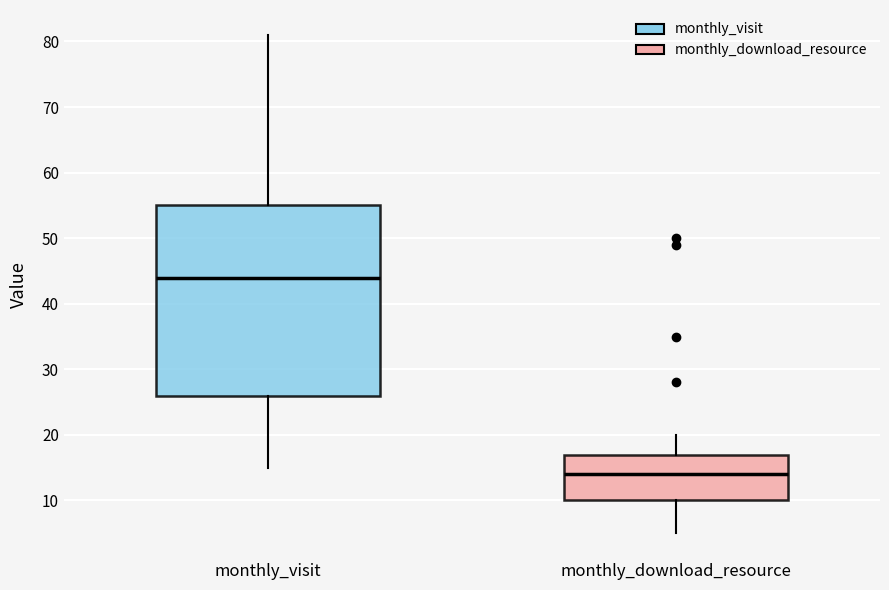

Reading left to right, read every box against the y-axis: the position of its median line, the range the box covers, and the ends of its whiskers. The values are not printed on the chart, so give them approximately, as read against the axis.

monthly_visit: median 44, box 26 to 55, whiskers 15 to 81
monthly_download_resource: median 14, box 10 to 17, whiskers 5 to 20